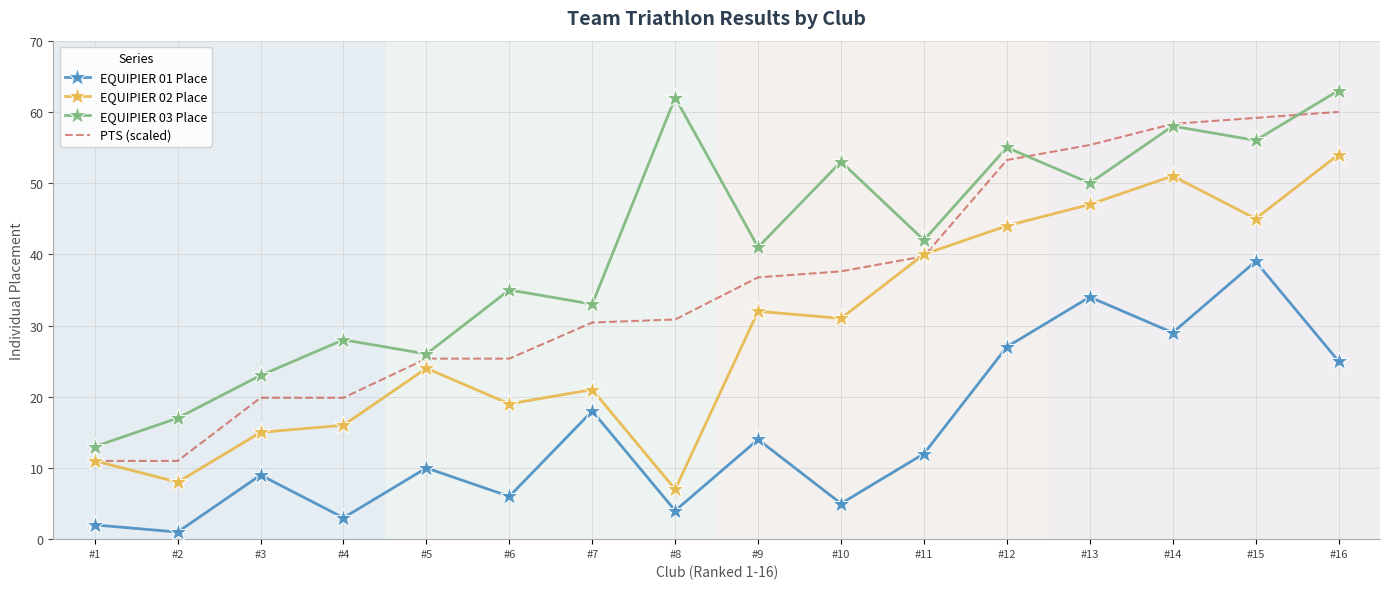

Reading left to right, transcribe all the data shown in this chart.

EQUIPIER 01 Place: 2.0	1.0	9.0	3.0	10.0	6.0	18.0	4.0	14.0	5.0	12.0	27.0	34.0	29.0	39.0	25.0
EQUIPIER 02 Place: 11.0	8.0	15.0	16.0	24.0	19.0	21.0	7.0	32.0	31.0	40.0	44.0	47.0	51.0	45.0	54.0
EQUIPIER 03 Place: 13.0	17.0	23.0	28.0	26.0	35.0	33.0	62.0	41.0	53.0	42.0	55.0	50.0	58.0	56.0	63.0
PTS (scaled): 11.0	11.0	19.9	19.9	25.4	25.4	30.4	30.8	36.8	37.6	39.7	53.2	55.4	58.3	59.2	60.0